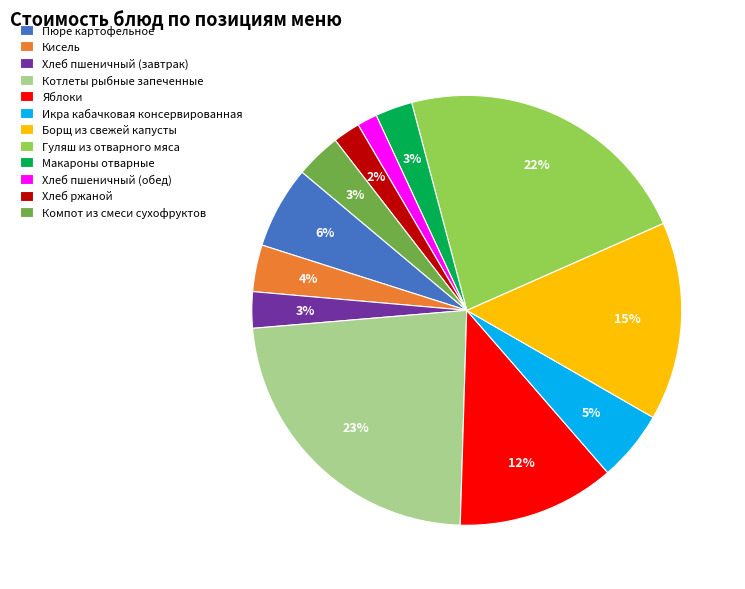

What is the ratio of the value at Хлеб ржаной to the value at Макароны отварные?

0.7